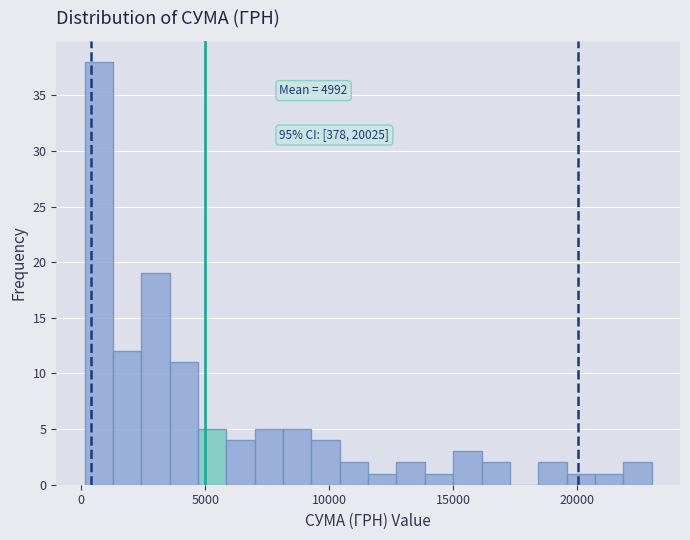

Read against the x-axis, roughly where is the centre of the tallest bar?

500